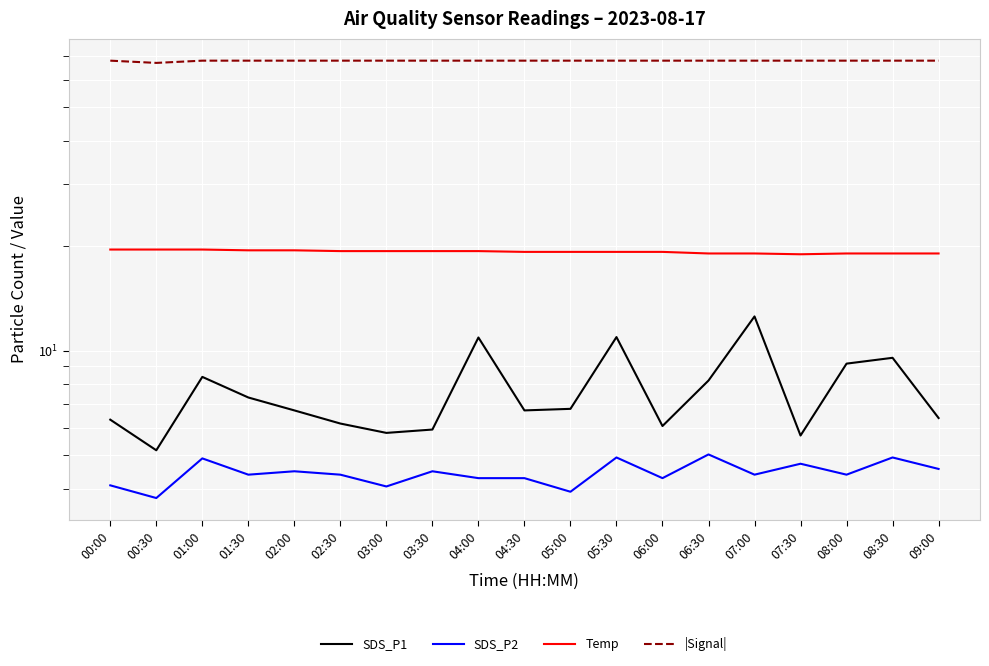

What is the smallest value displayed?

3.8